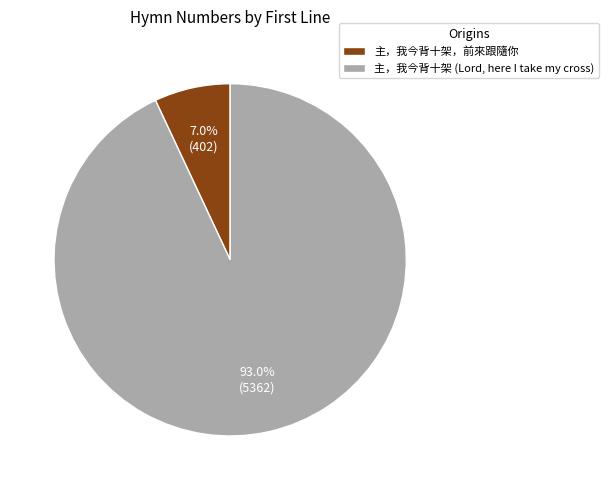

To the nearest percent, what is the difference between the 主，我今背十架 (Lord, here I take my cross) and 主，我今背十架，前來跟隨你 slice percentages?

86%